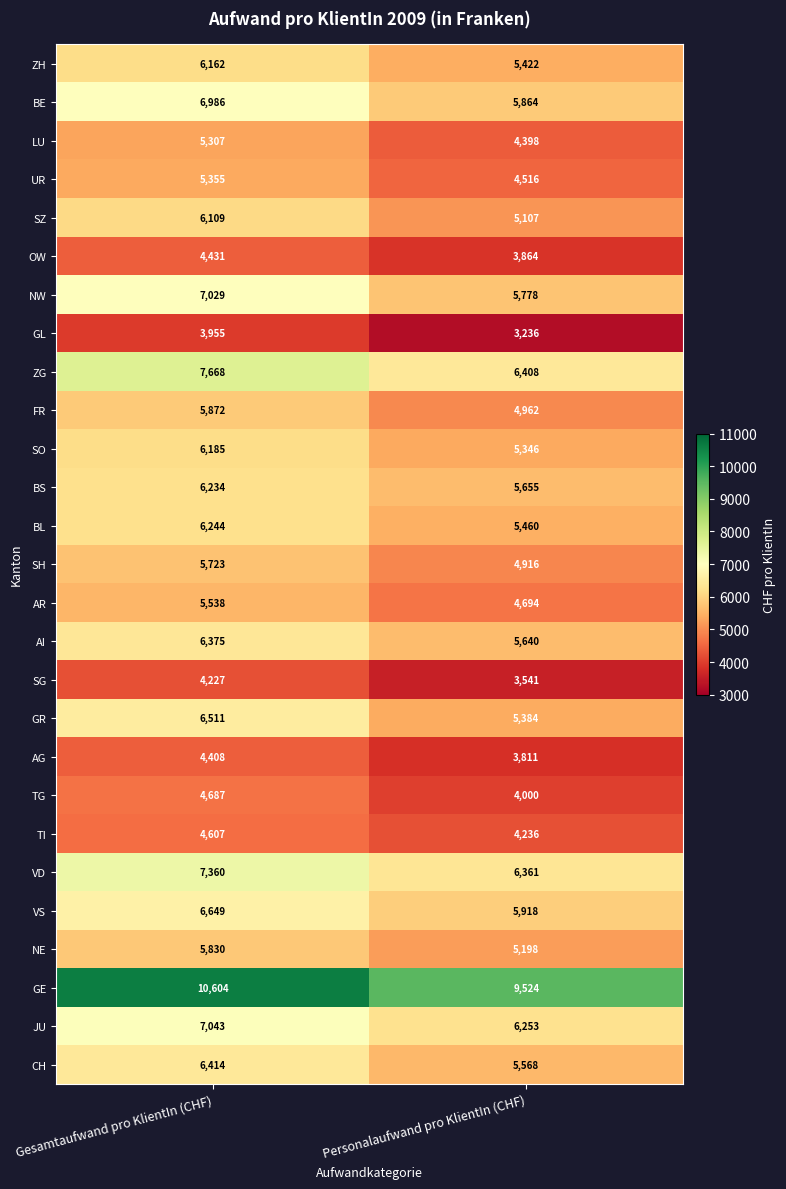

At which category is the sum across all series the highest?

Gesamtaufwand pro KlientIn (CHF)